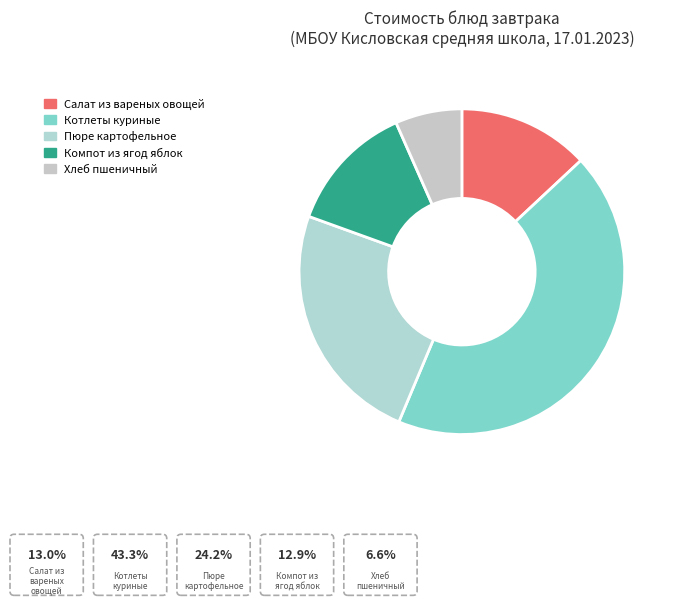

Which has a higher value, Салат из вареных овощей or Хлеб пшеничный?

Салат из вареных овощей